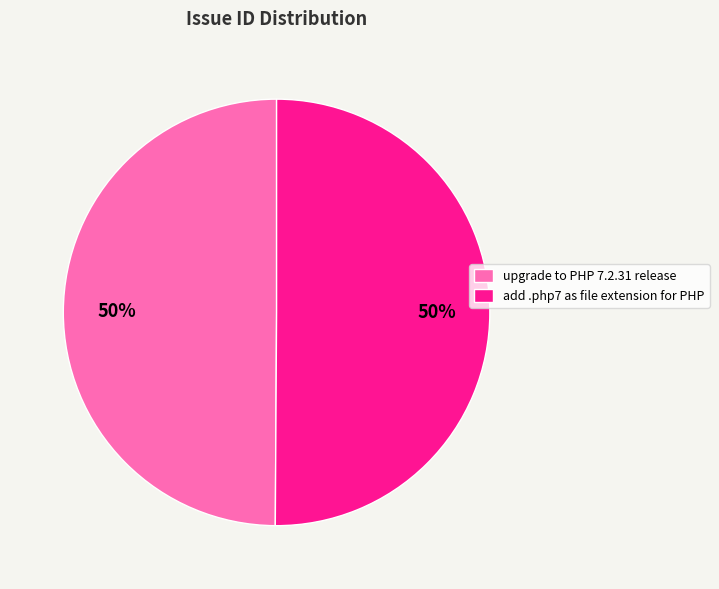

True or false: add .php7 as file extension for PHP accounts for 62% of the total.

False